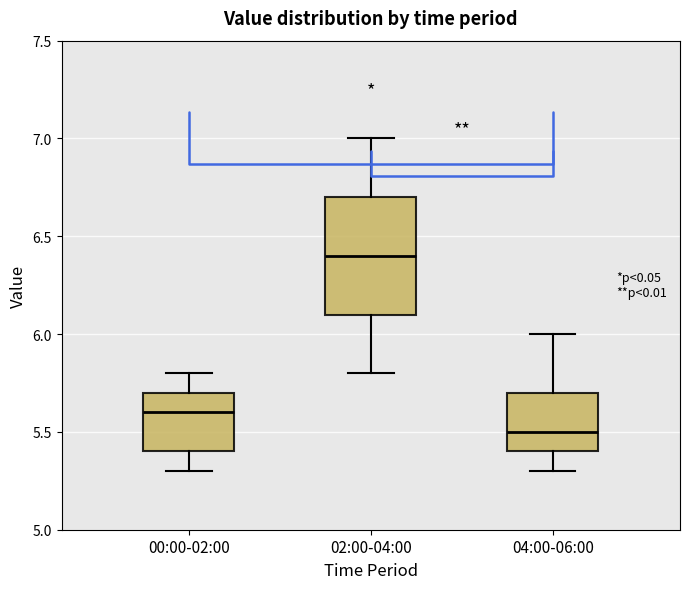

Comparing the boxes themselves (not the whiskers), which one is the tallest?

02:00-04:00